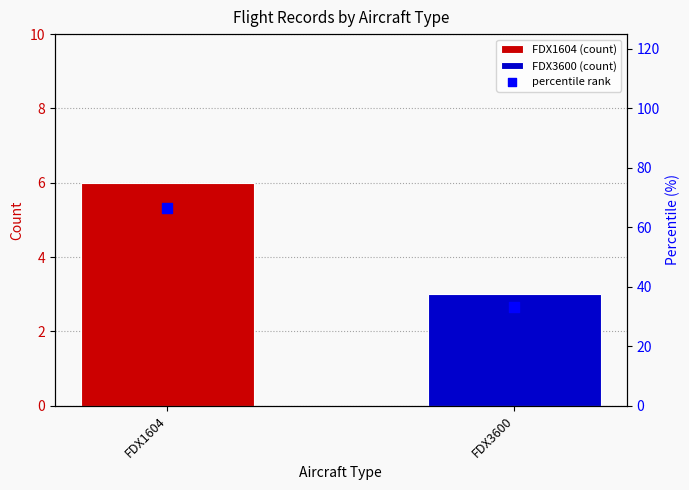

At how many categories does at least one series exceed 29?

2